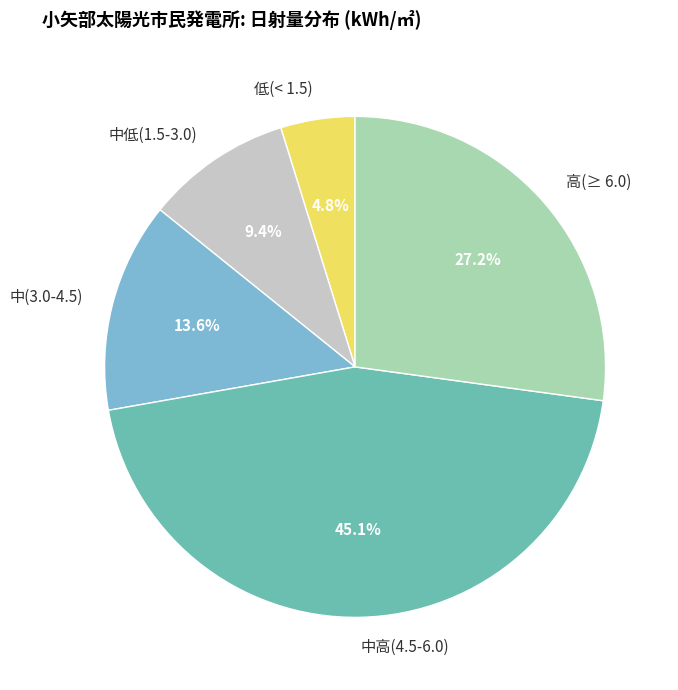

Which category has the smallest portion of the pie?

低(< 1.5)